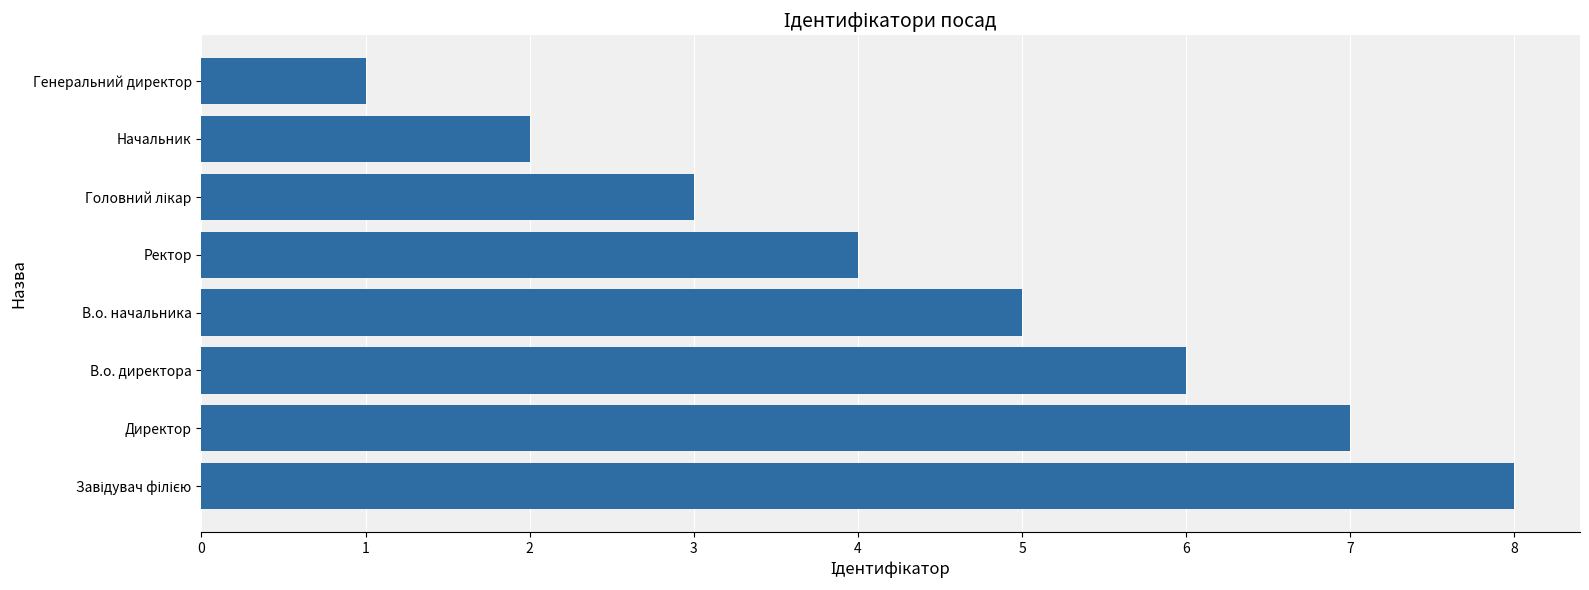

What is the difference between the second highest and second lowest values?

5